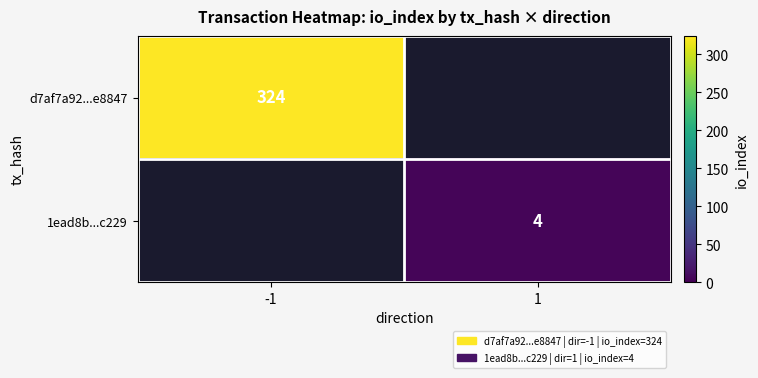

How many categories are shown in the chart?

2